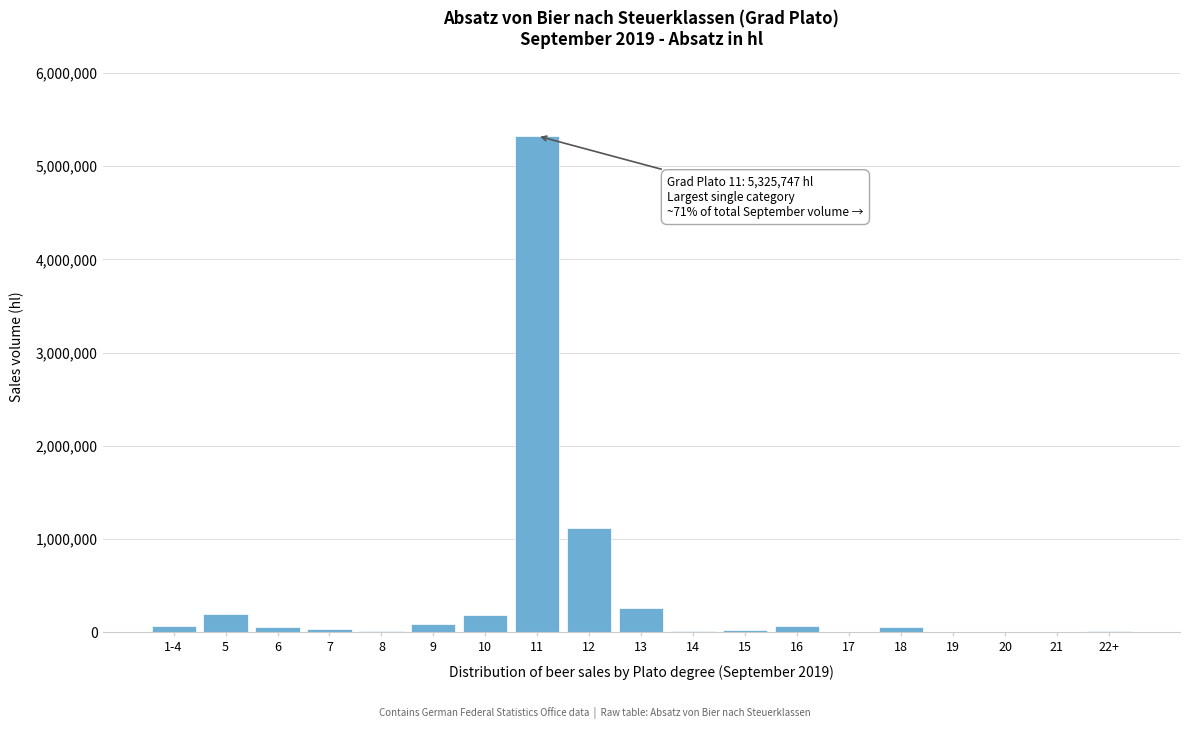

What is the sum of all values?

7529370.4